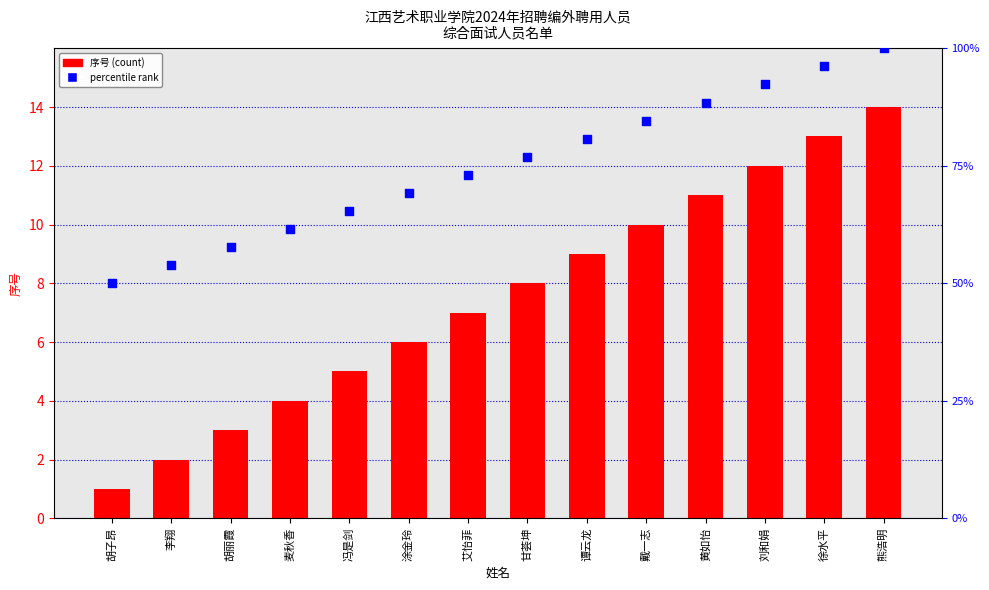

What are all the series names shown in the legend?

序号, percentile rank